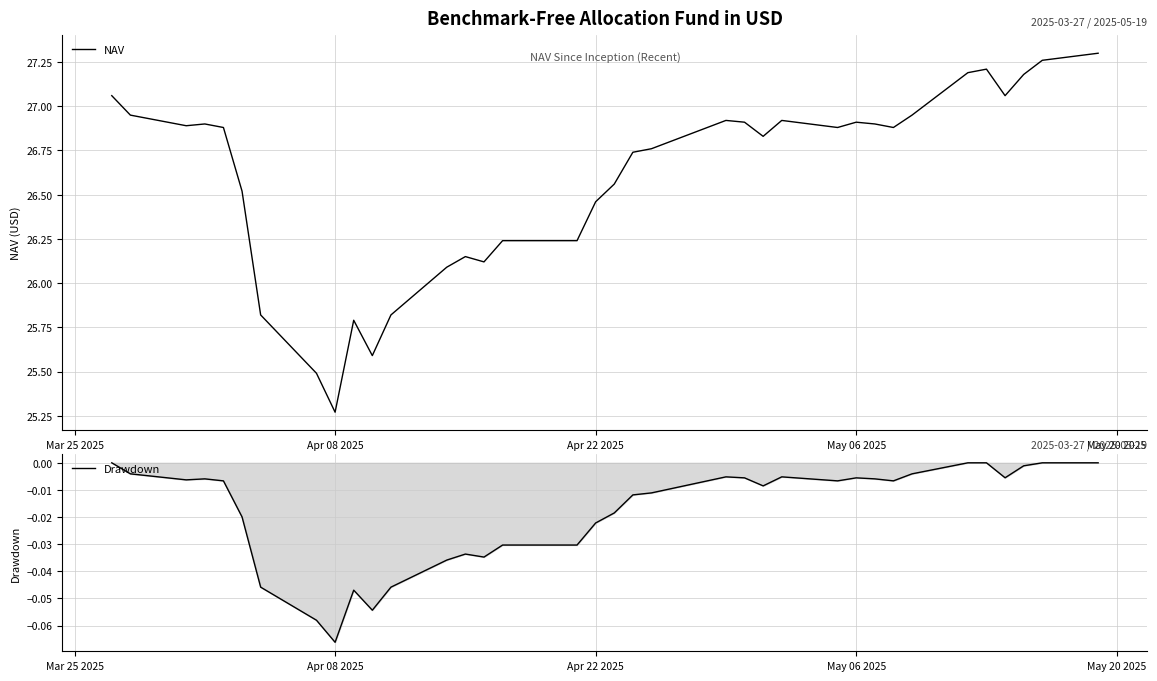

List the series in order of their peak value, highest first.

NAV, Drawdown